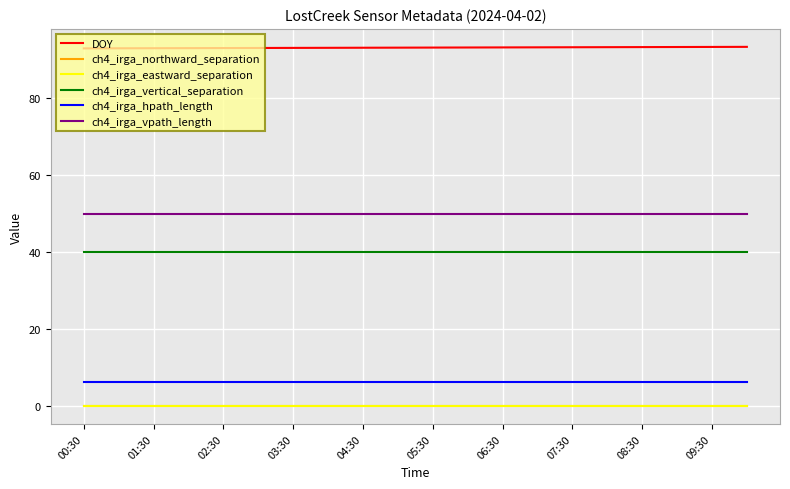

Is this an area chart (filled region under the line)?

No